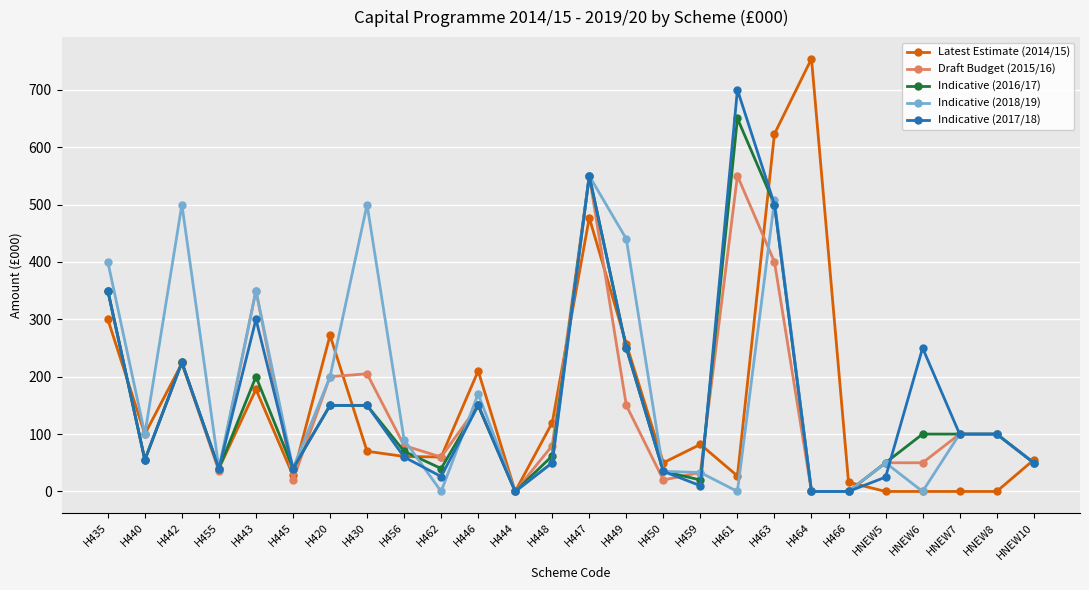

At how many categories does at least one series exceed 319?

9